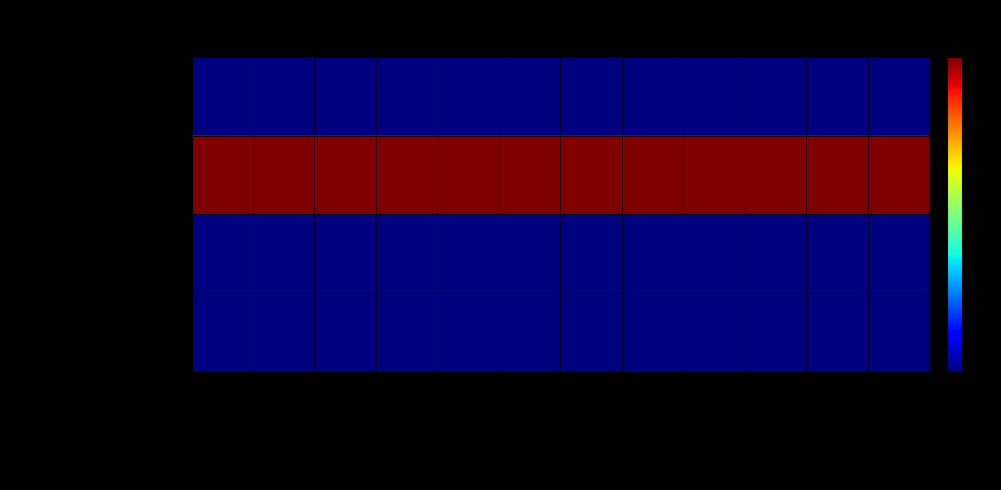

Which series has the largest total across all categories?

Commercial Undertakings